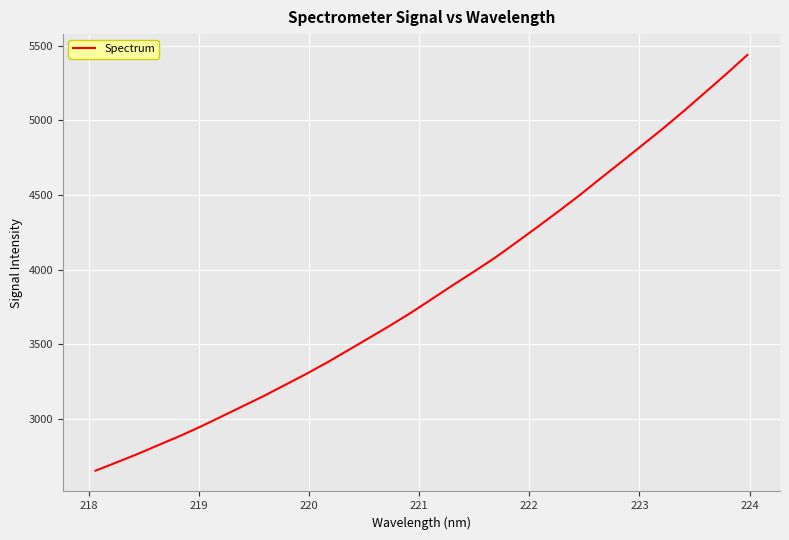

What is the maximum value shown in the chart?

5439.1